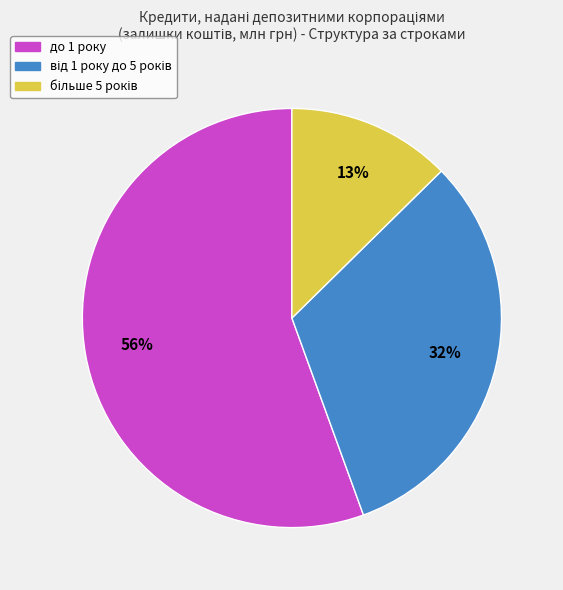

How many segments does this pie chart have?

3